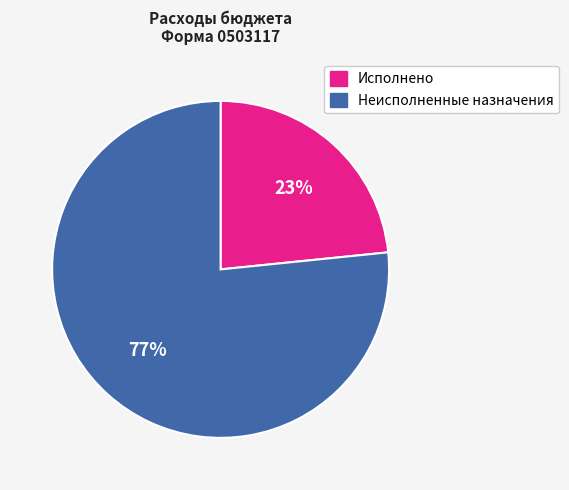

Does Неисполненные назначения account for over 50% of the chart?

Yes